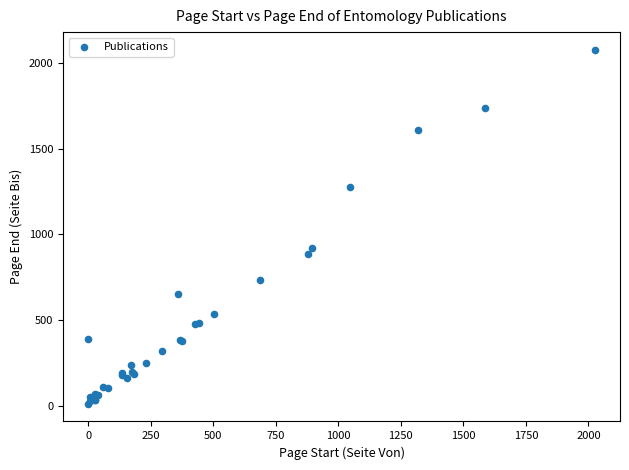

What Y value in the scatter plot is closest to 1043?

917